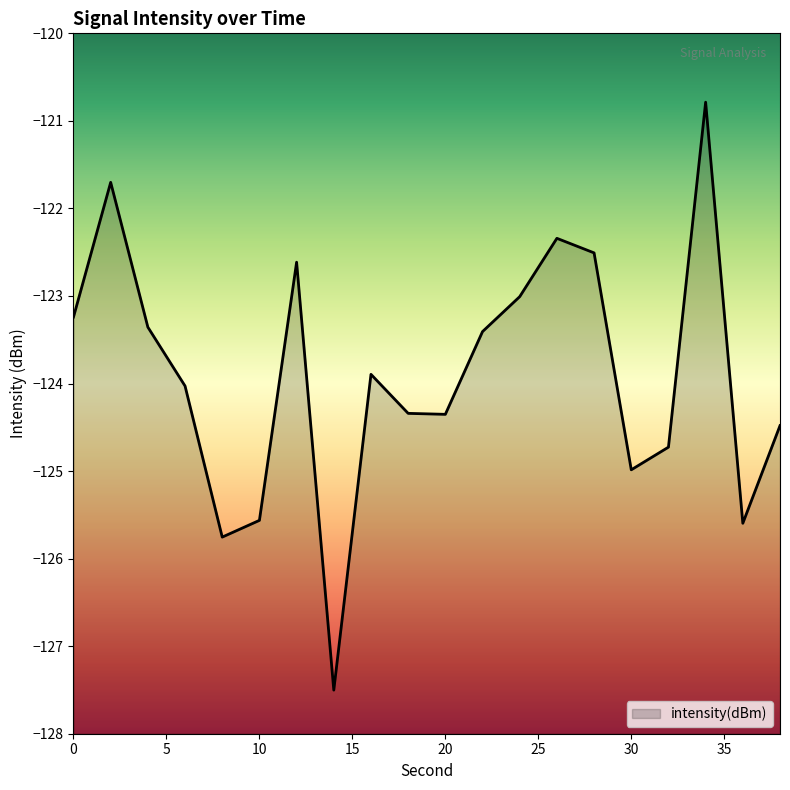

Which has a higher value, 12 or 34?

34